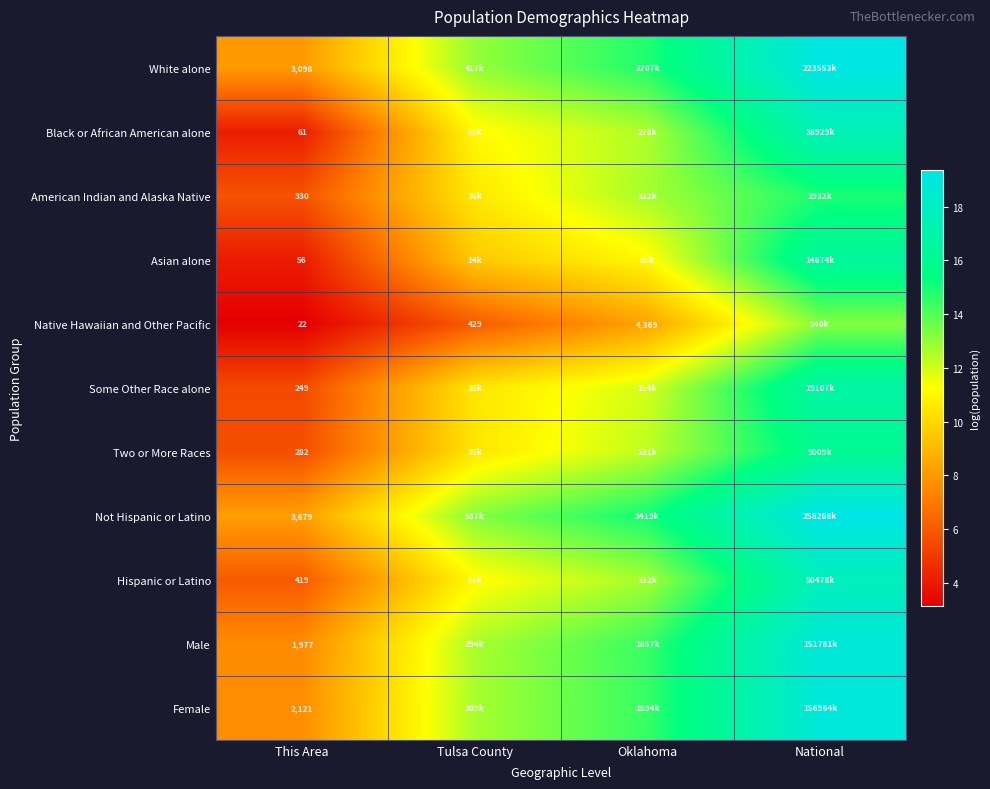

At This Area, list the series in order from smallest to largest.

Native Hawaiian and Other Pacific, Asian alone, Black or African American alone, Some Other Race alone, Two or More Races, American Indian and Alaska Native, Hispanic or Latino, Male, Female, White alone, Not Hispanic or Latino